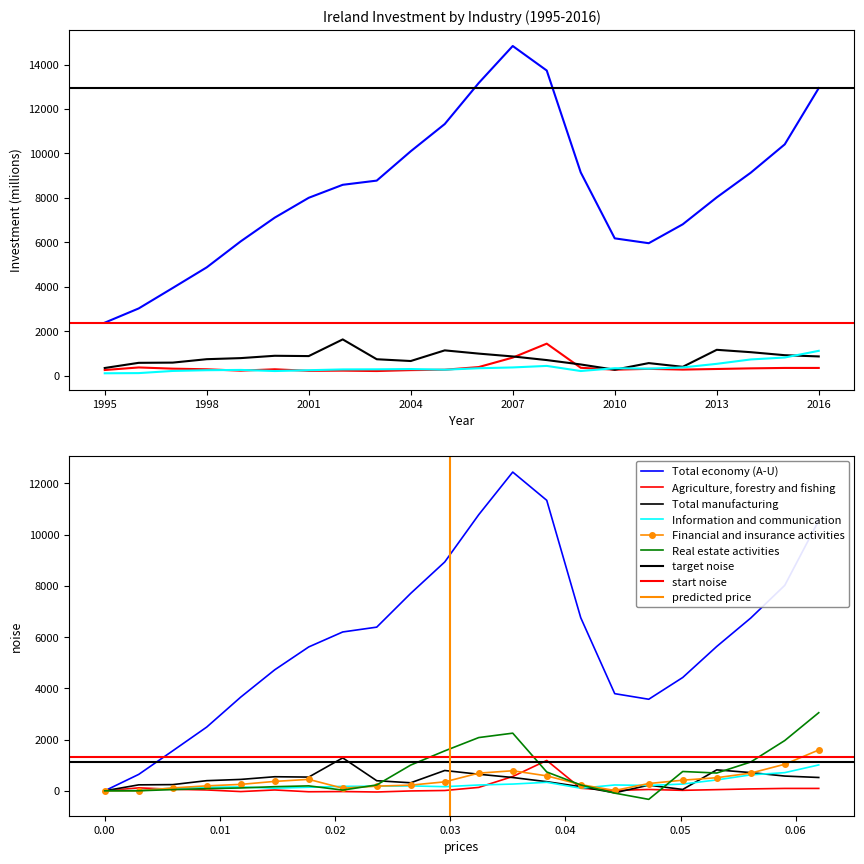

What is the value of the Real estate activities point at the 8th from the left?

28.4